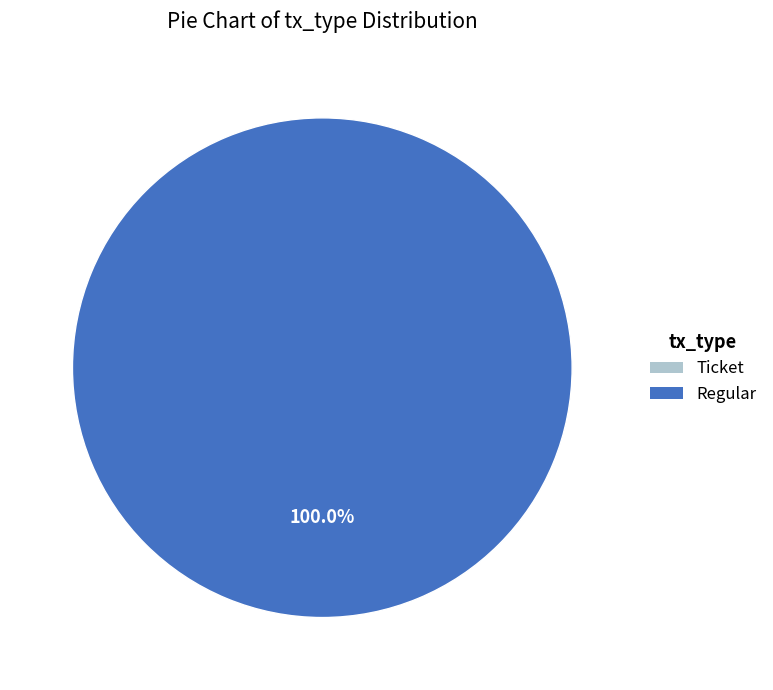

To the nearest percent, what is the average slice percentage?

50%